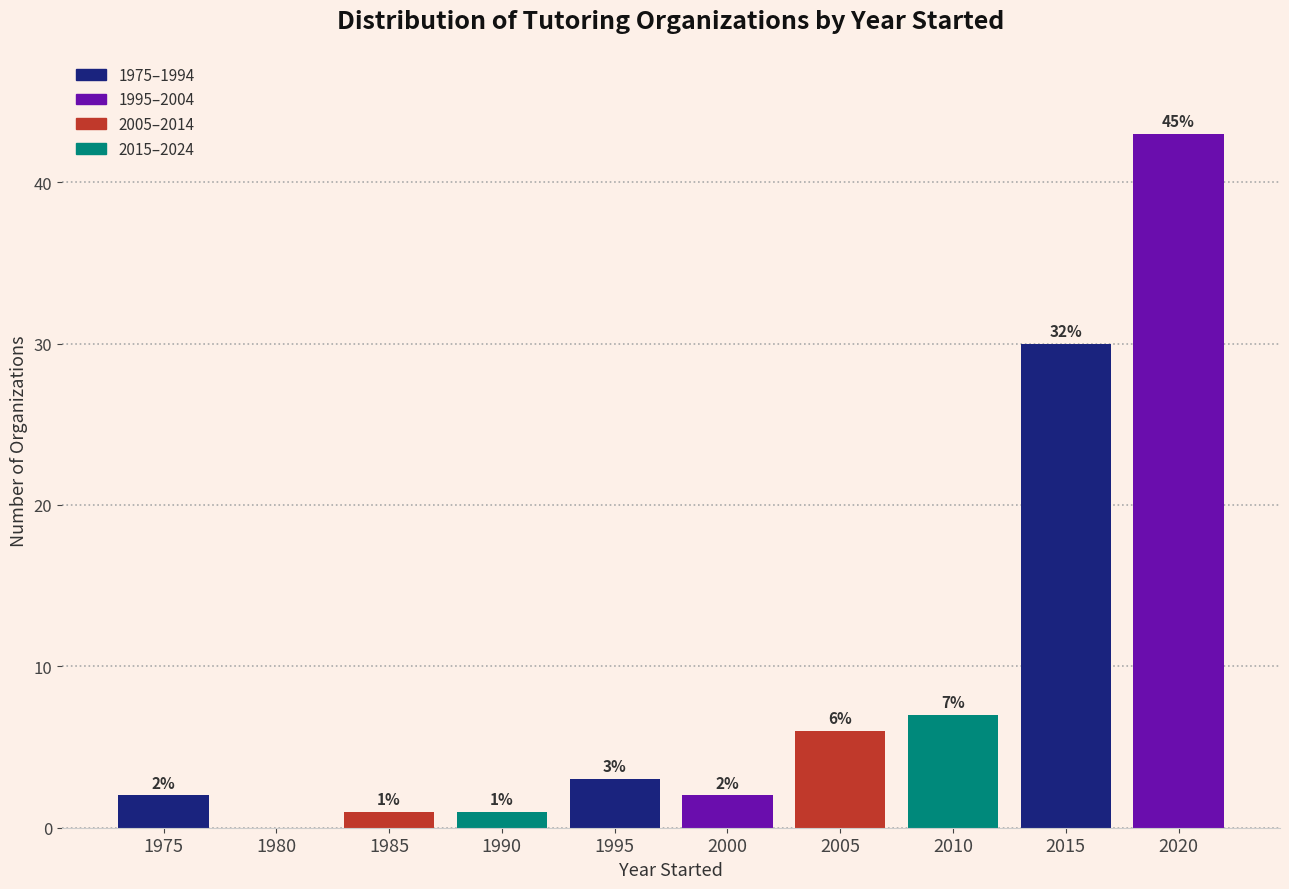

Reading left to right, what are all the values shown in this chart?

1975=2	1980=0	1985=1	1990=1	1995=3	2000=2	2005=6	2010=7	2015=30	2020=43